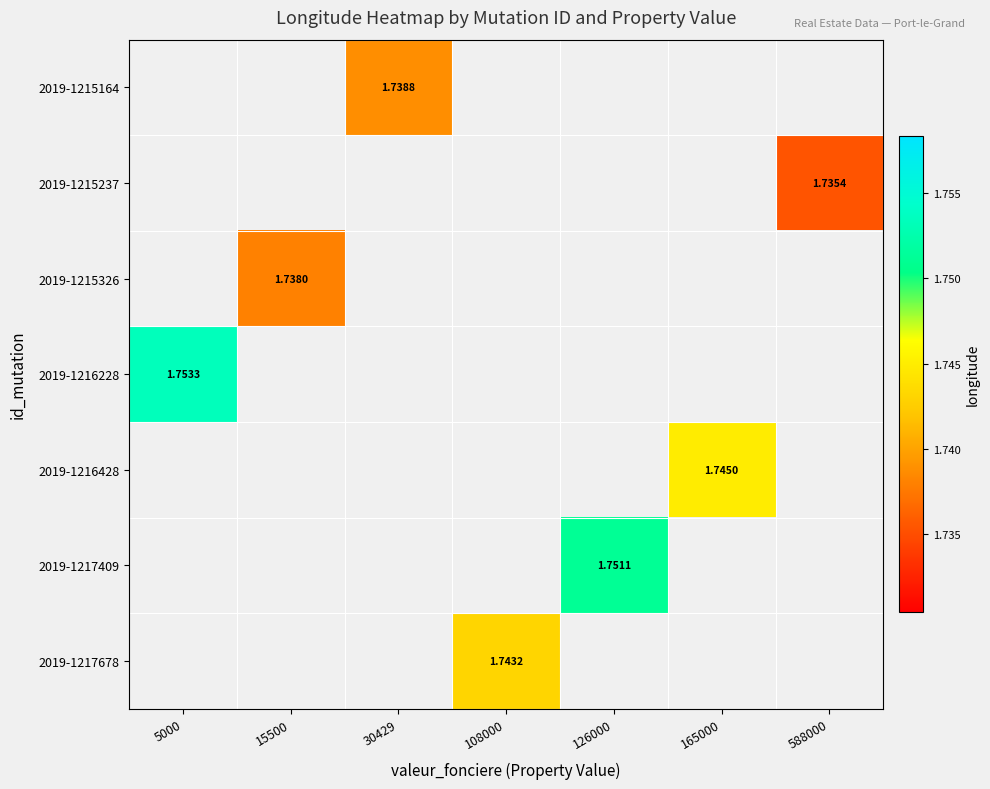

Between 588000 and 30429, which is larger?

30429